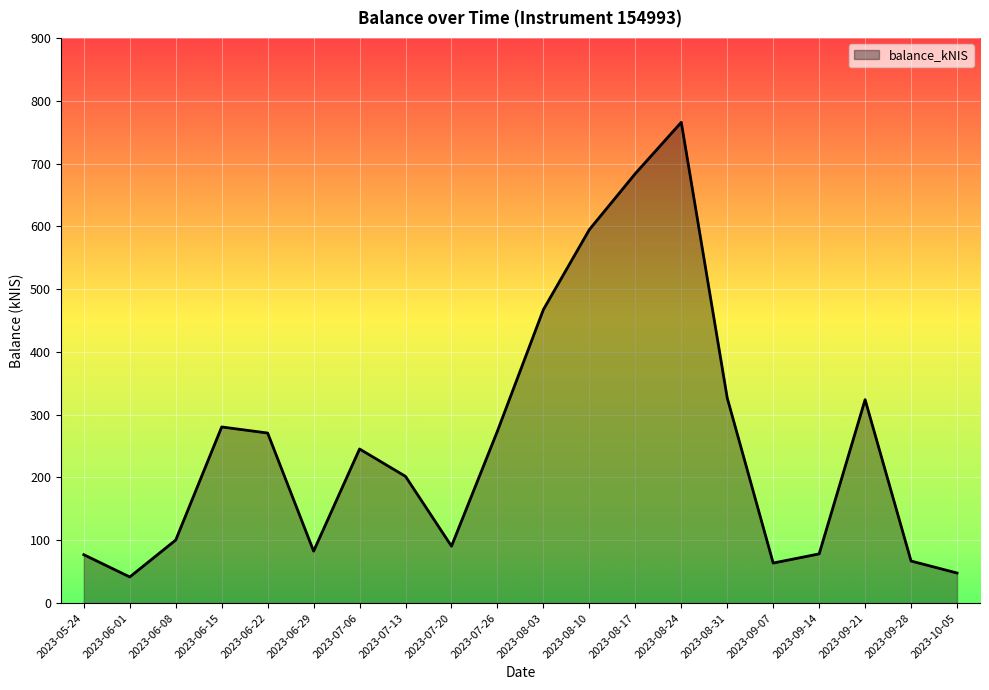

How many values are below 245?

10